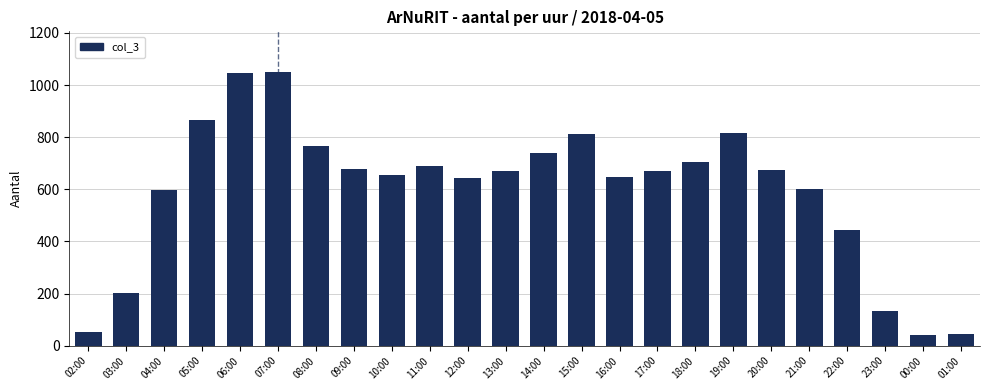

What is the greatest value displayed?

1049